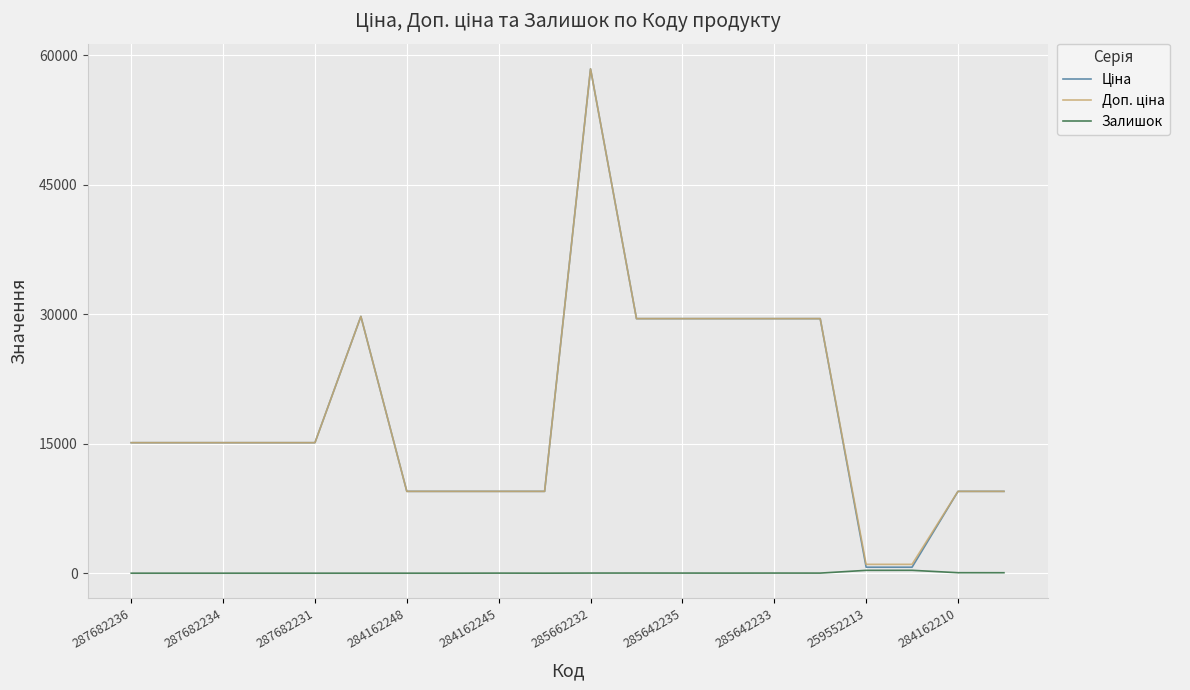

Does the chart display data point markers on the line(s)?

No